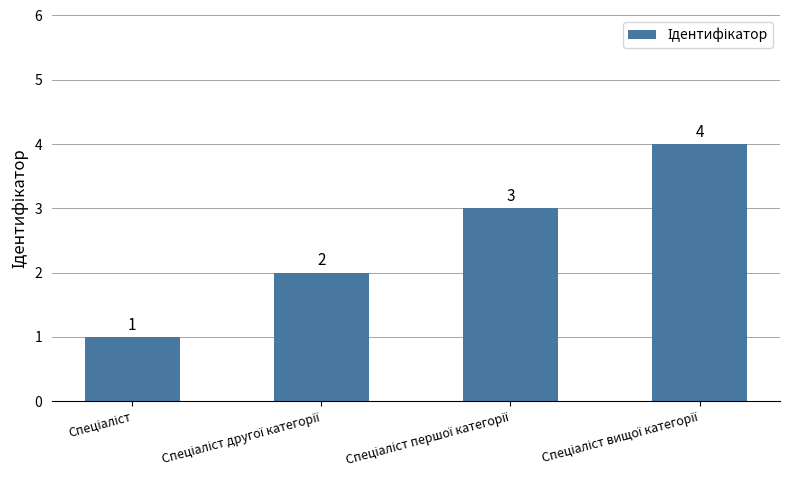

Count the values in the range 2 to 4.

3